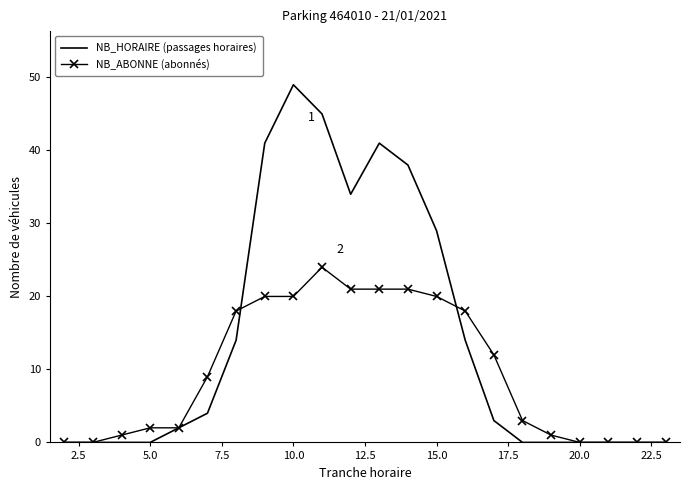

List the series in order of their peak value, highest first.

NB_HORAIRE (passages horaires), NB_ABONNE (abonnés)